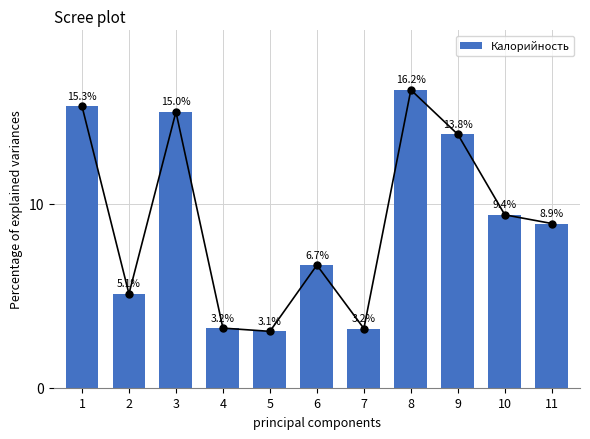

Reading left to right, extract all data points from this chart.

15.3	5.1	15.0	3.2	3.1	6.7	3.2	16.2	13.8	9.4	8.9